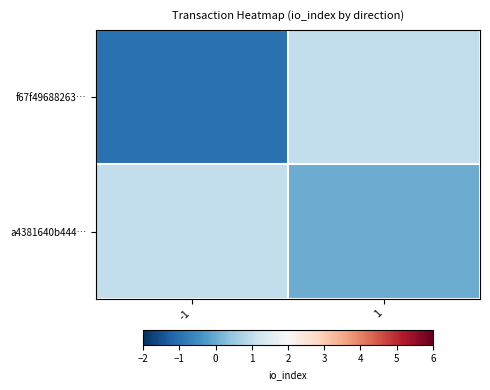

Rank the series by their average value, from highest to lowest.

a4381640b444…, f67f49688263…